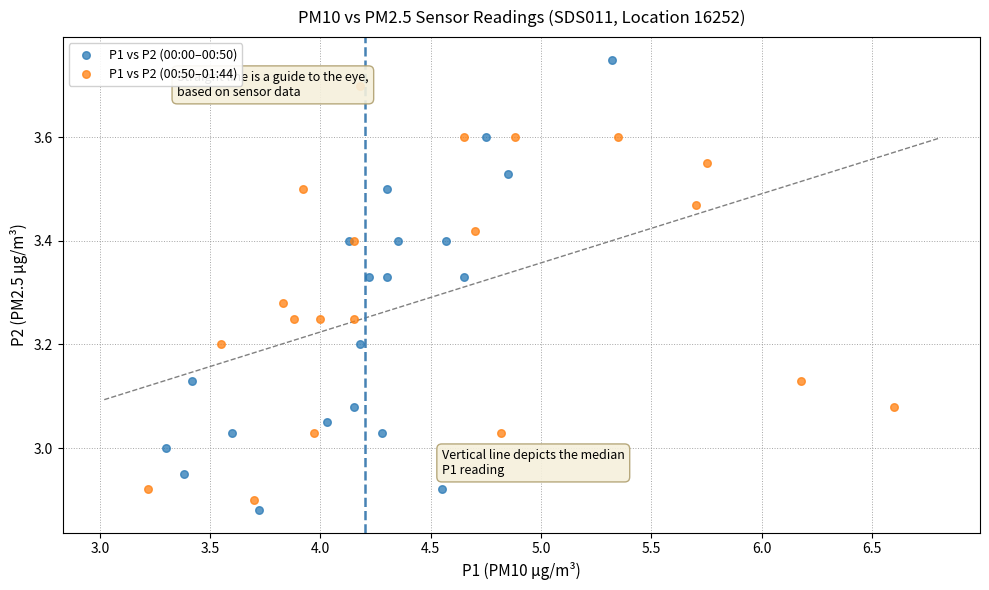

Which series has the widest spread of Y values?

P1 vs P2 (00:00–00:50)